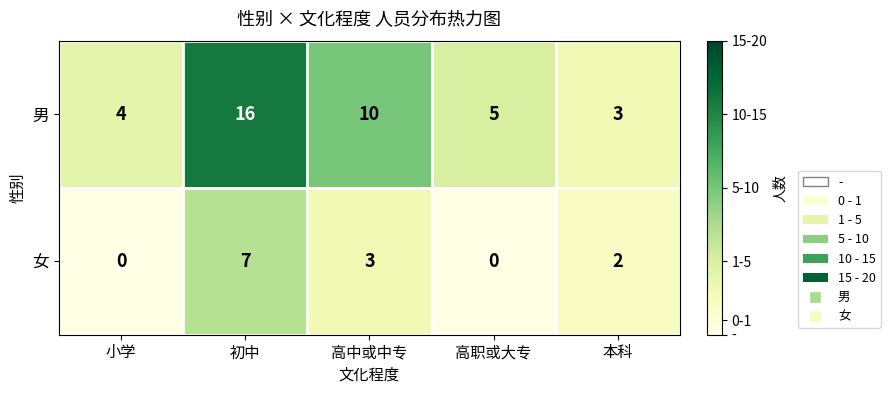

What is the sum of the 男 values at 小学 and 初中?

20